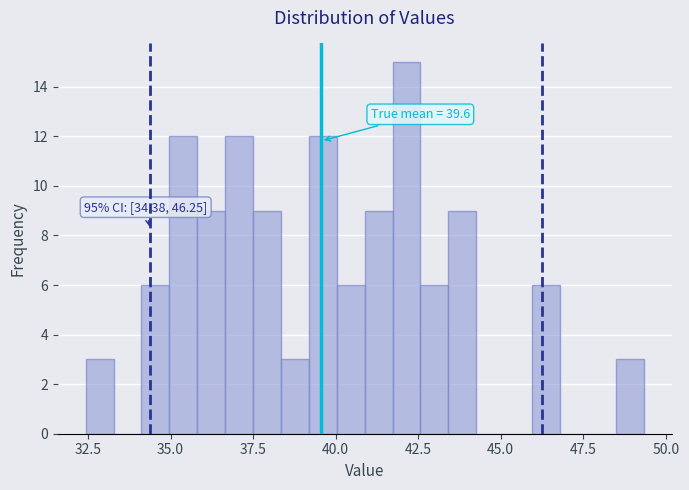

Read against the x-axis, roughly where is the centre of the tallest bar?

42.0